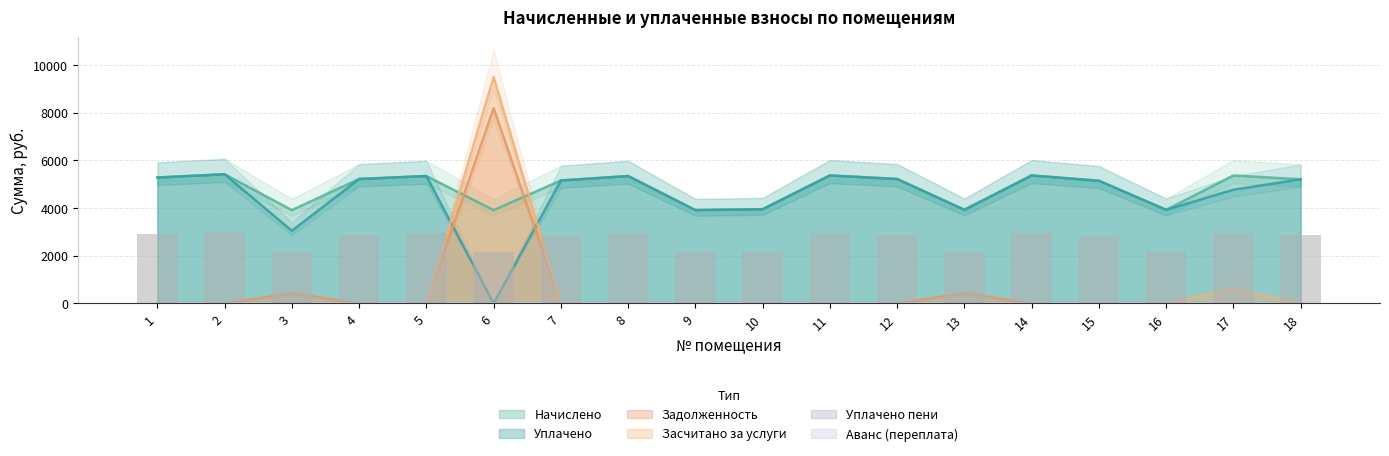

Reading left to right, transcribe all the data shown in this chart.

начислено: 2903.2	2978.3	2151.8	2869.0	2937.3	2151.8	2834.9	2937.3	2151.8	2172.3	2951.0	2869.0	2158.6	2951.0	2828.0	2158.6	2951.0	2862.2
задолженность: 0.0	0.0	434.6	0.0	0.0	8190.0	0.0	0.0	0.0	0.0	0.0	0.0	436.1	0.0	0.0	0.0	0.0	0.0
засчитано: 0.0	0.0	0.0	0.0	0.0	9494.1	0.0	0.0	0.0	0.0	0.0	0.0	0.0	0.0	0.0	0.0	596.2	0.0
уплачено: 5278.5	5415.1	3046.8	5216.4	5340.6	0.0	5154.3	5340.6	3912.3	3949.6	5365.4	5216.4	3924.7	5365.4	5141.9	3924.7	4769.3	5204.0